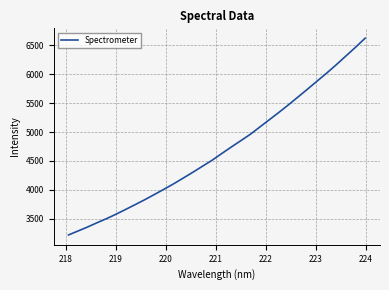

What is the difference between the maximum and minimum values?

3405.5